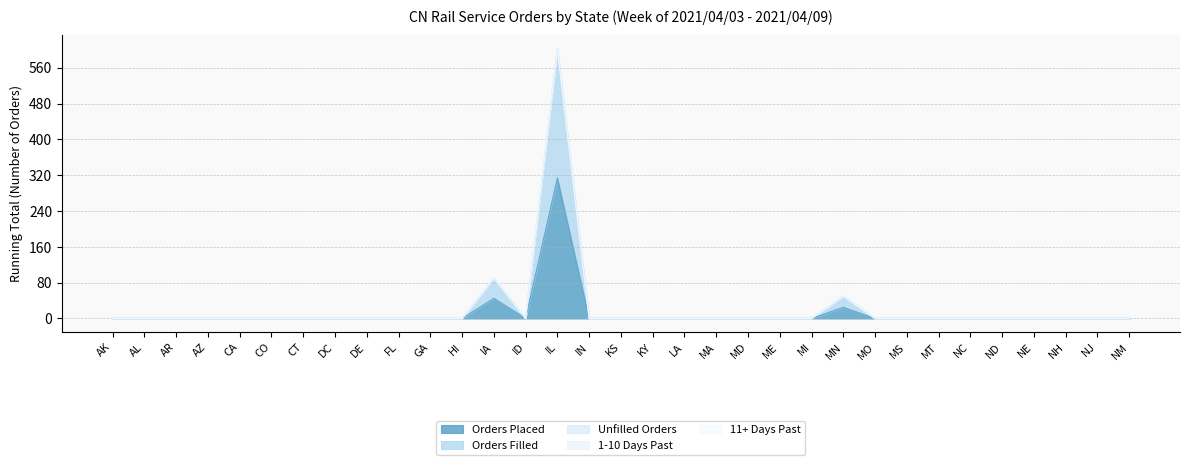

True or false: 1-10 Days Past and 11+ Days Past cross at least once.

False